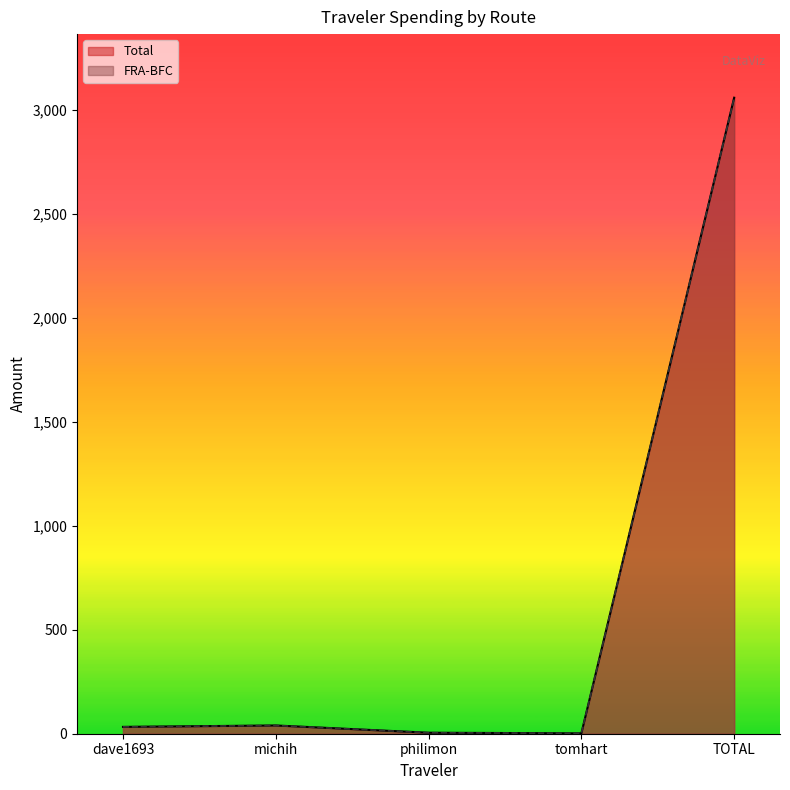

How many interior local peaks does the Total series have?

1